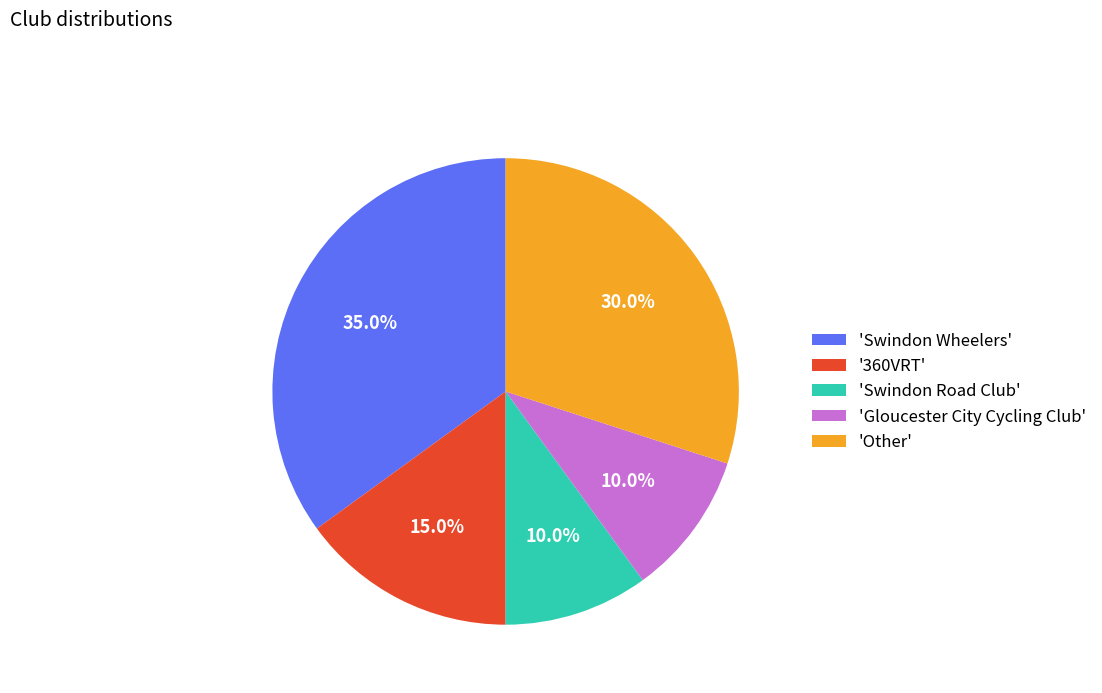

What is the ratio of the value at 'Swindon Wheelers' to the value at '360VRT'?

2.3